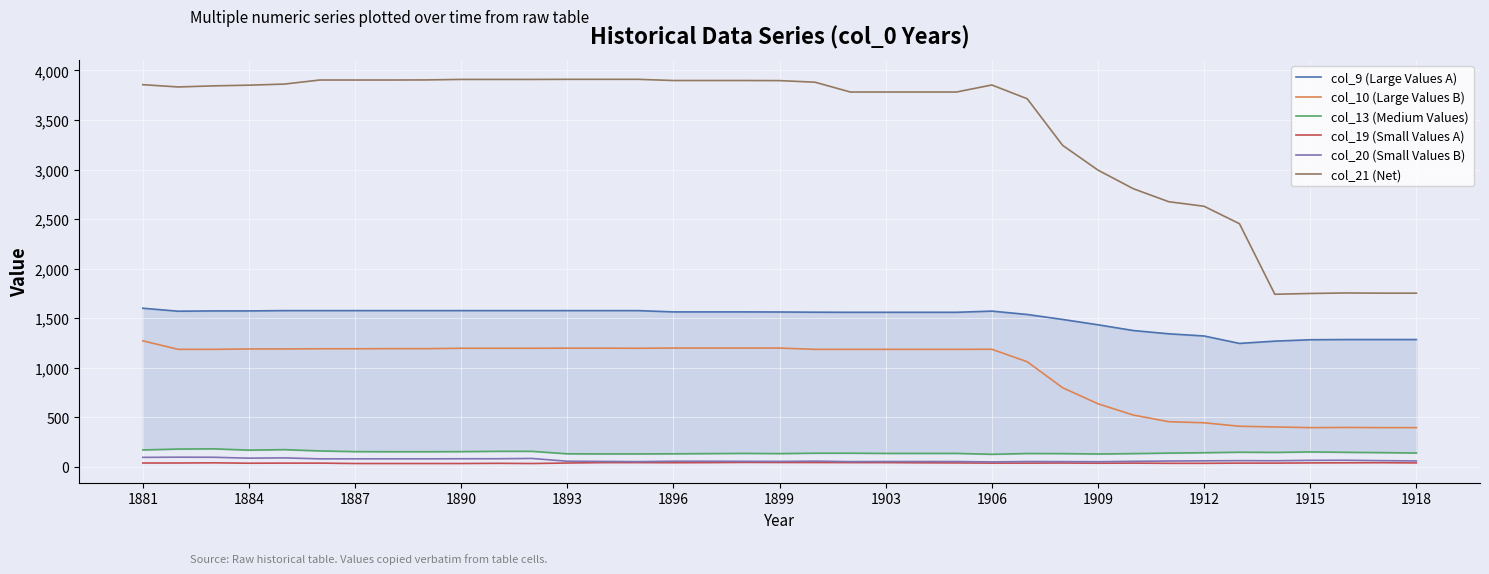

Reading left to right, list all the values displayed in this chart.

col_9 (Large Values A): 1600	1570	1573	1573	1576	1576	1576	1576	1576	1576	1576	1576	1576	1576	1576	1563	1563	1563	1562	1560	1559	1559	1559	1559	1571	1537	1487	1433	1375	1342	1320	1245	1268	1282	1284	1284	1284
col_10 (Large Values B): 1271	1185	1185	1189	1189	1191	1191	1192	1192	1196	1196	1196	1197	1197	1196	1198	1198	1198	1198	1185	1185	1185	1185	1185	1186	1060	798	636	522	455	444	409	402	395	397	395	395
col_13 (Medium Values): 170	179	181	168	173	160	153	152	152	153	156	156	131	130	130	131	133	135	133	137	137	135	135	135	126	134	133	129	133	138	142	147	145	150	146	143	139
col_19 (Small Values A): 38	38	40	36	37	37	33	33	33	33	35	33	38	42	42	41	42	44	43	43	42	42	40	39	37	37	38	36	37	35	35	37	37	39	40	41	39
col_20 (Small Values B): 95	97	96	87	90	80	80	80	80	81	81	84	56	54	52	56	56	55	54	57	52	53	53	53	49	53	52	51	55	58	60	62	61	65	66	62	59
col_21 (Net): 3856	3833	3844	3851	3862	3903	3903	3903	3904	3909	3909	3909	3910	3910	3910	3898	3898	3898	3897	3881	3782	3782	3782	3782	3853	3714	3244	2994	2806	2675	2629	2453	1741	1749	1754	1752	1752